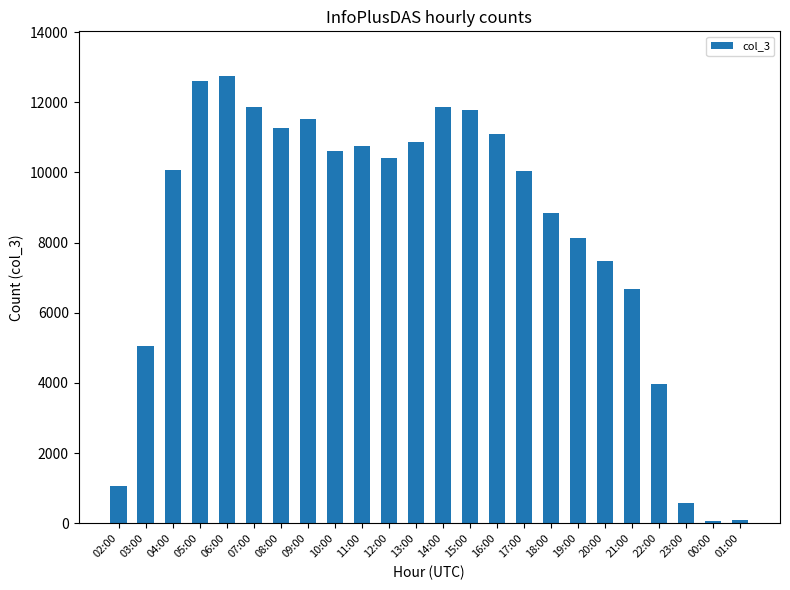

How many values are below 10422?

12